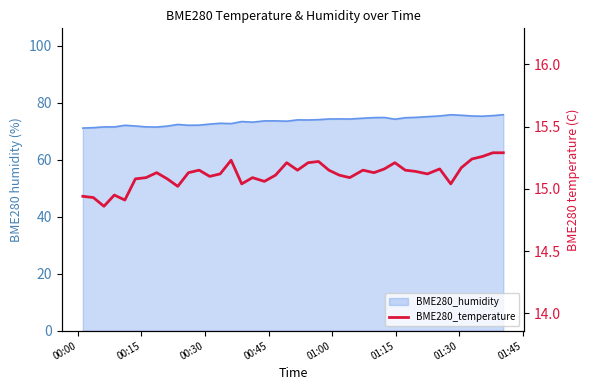

How many interior local peaks (higher than both neighbors) does the data have?

10